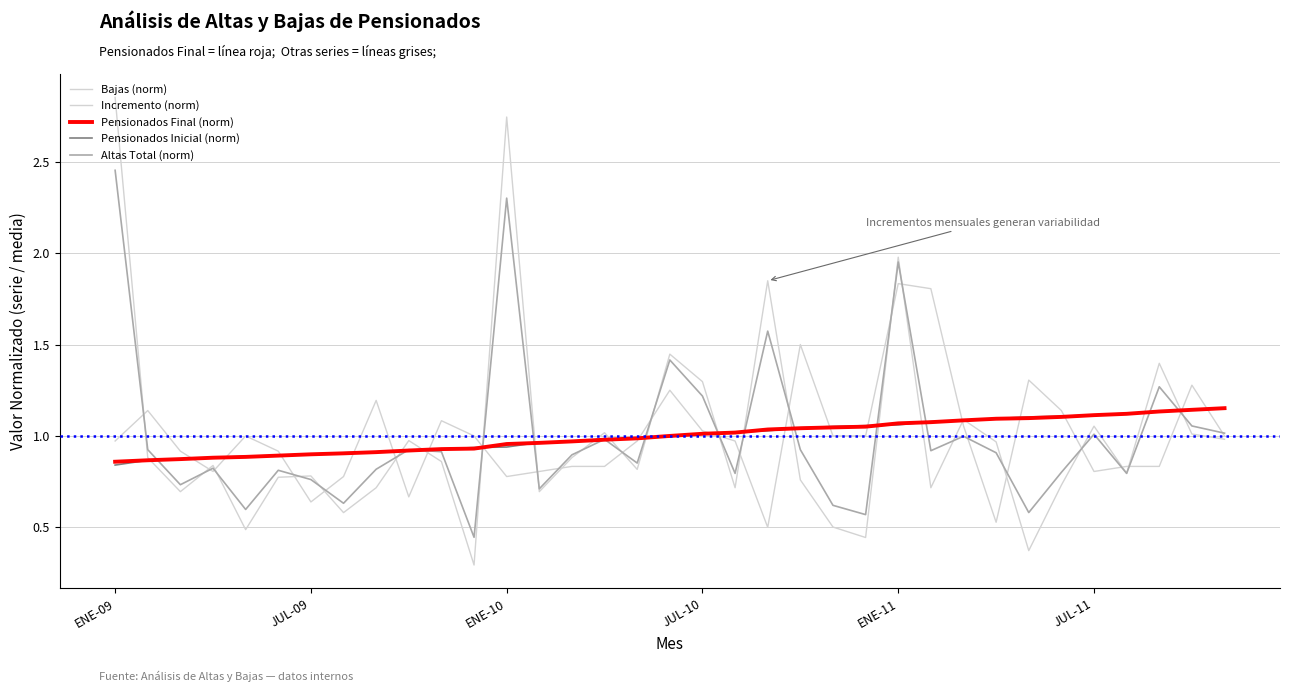

Is this an area chart (filled region under the line)?

No